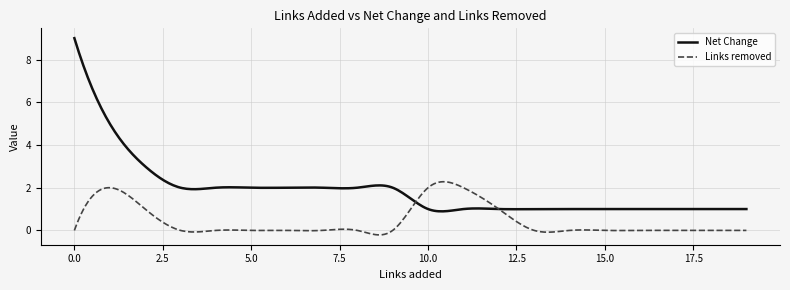

List the series in order of their overall mean, highest first.

Net Change, Links removed